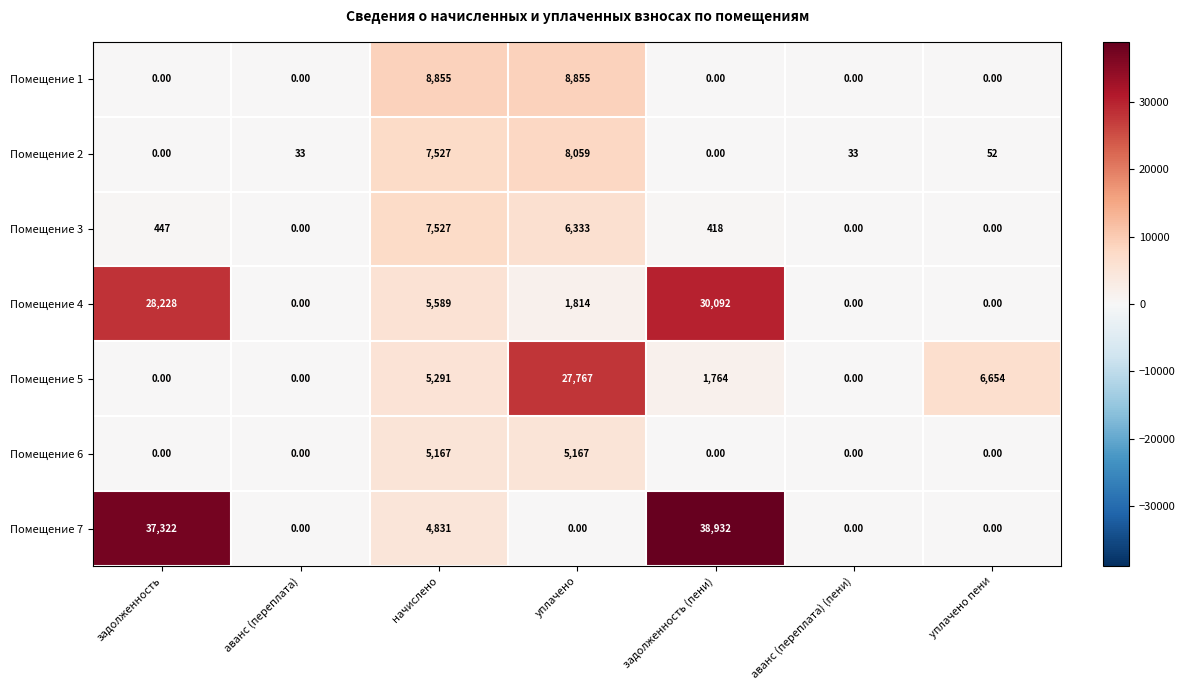

At which category is the sum across all series the highest?

задолженность (пени)